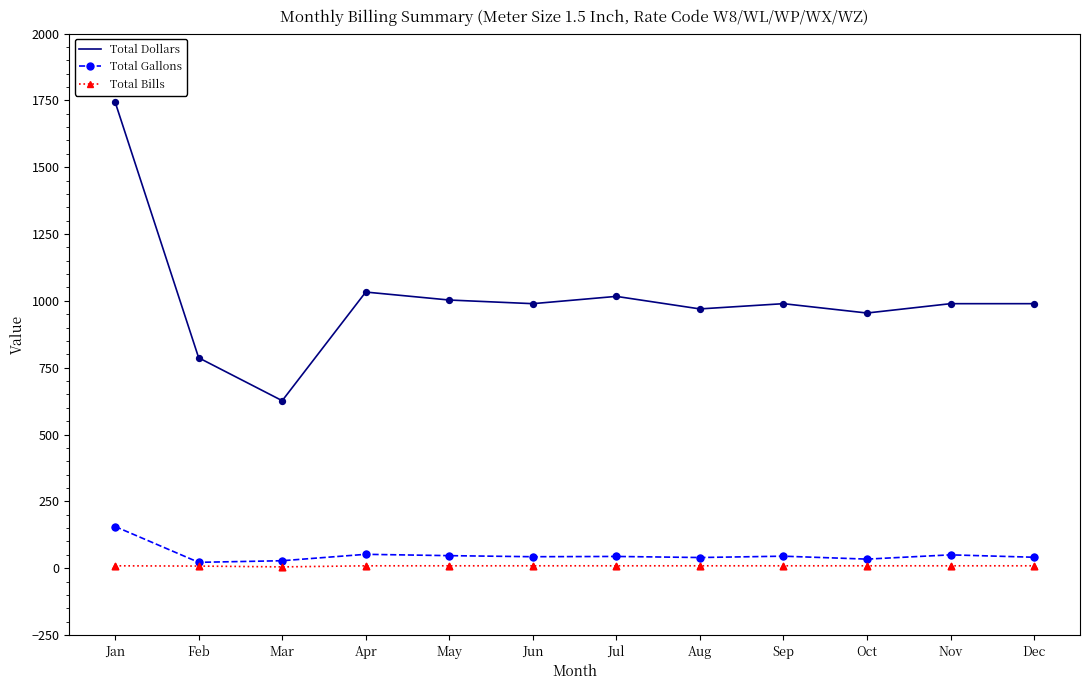

At which category is the sum across all series the highest?

Jan